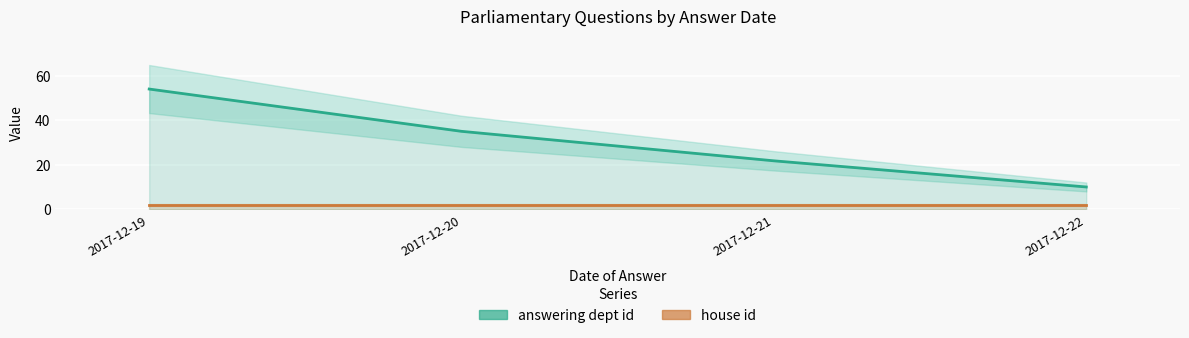

What is the sum of the house id values at 2017-12-20 and 2017-12-22?

4.0